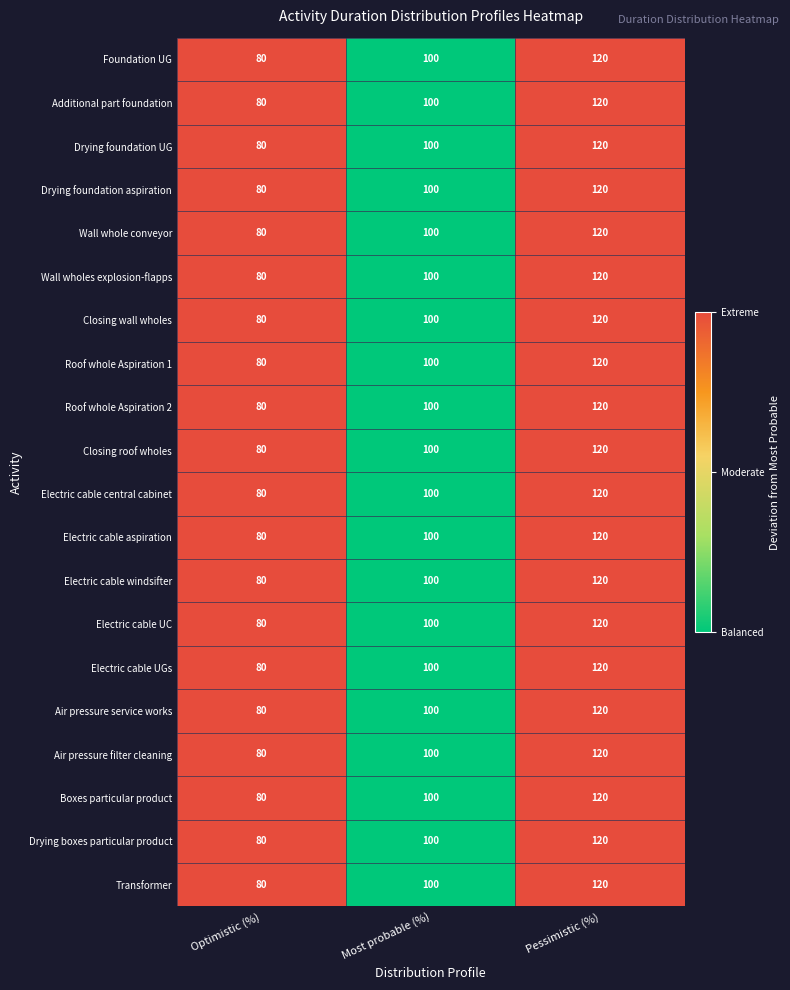

How many Roof whole Aspiration 2 values are between 80 and 120?

3